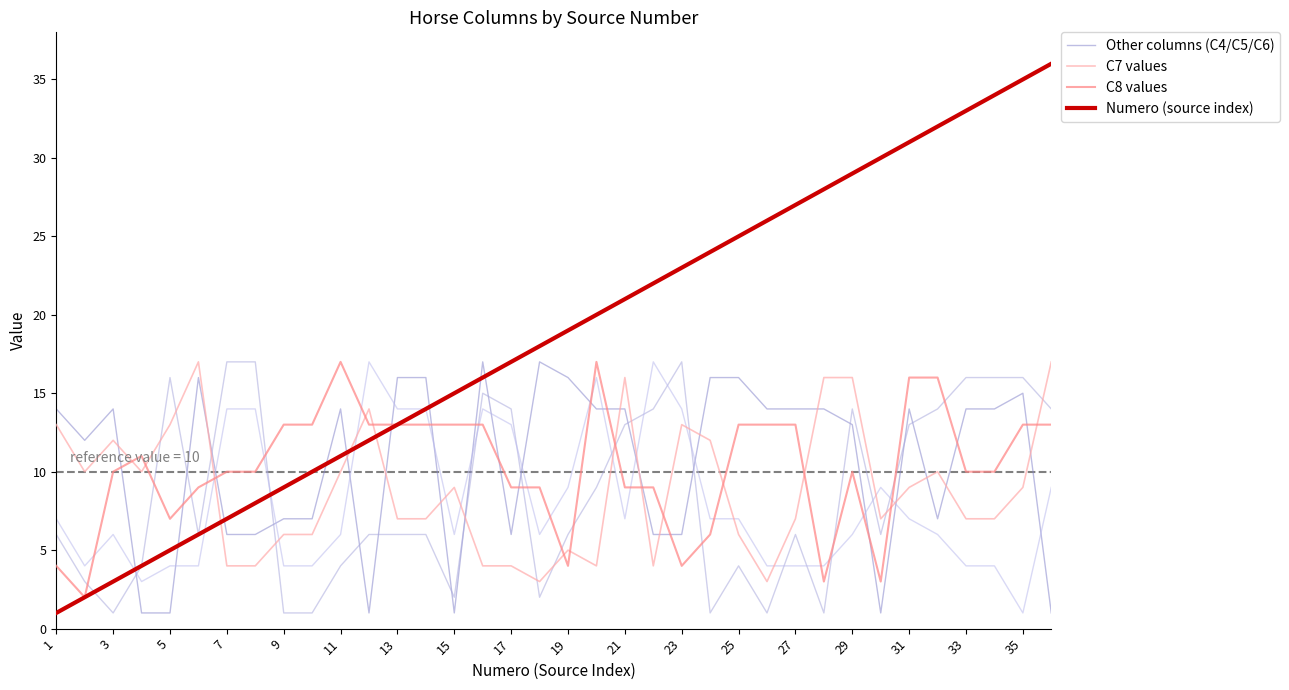

After their last crossing, which series has the higher values: Numero (source index) or Other columns (C4/C5/C6)?

Numero (source index)